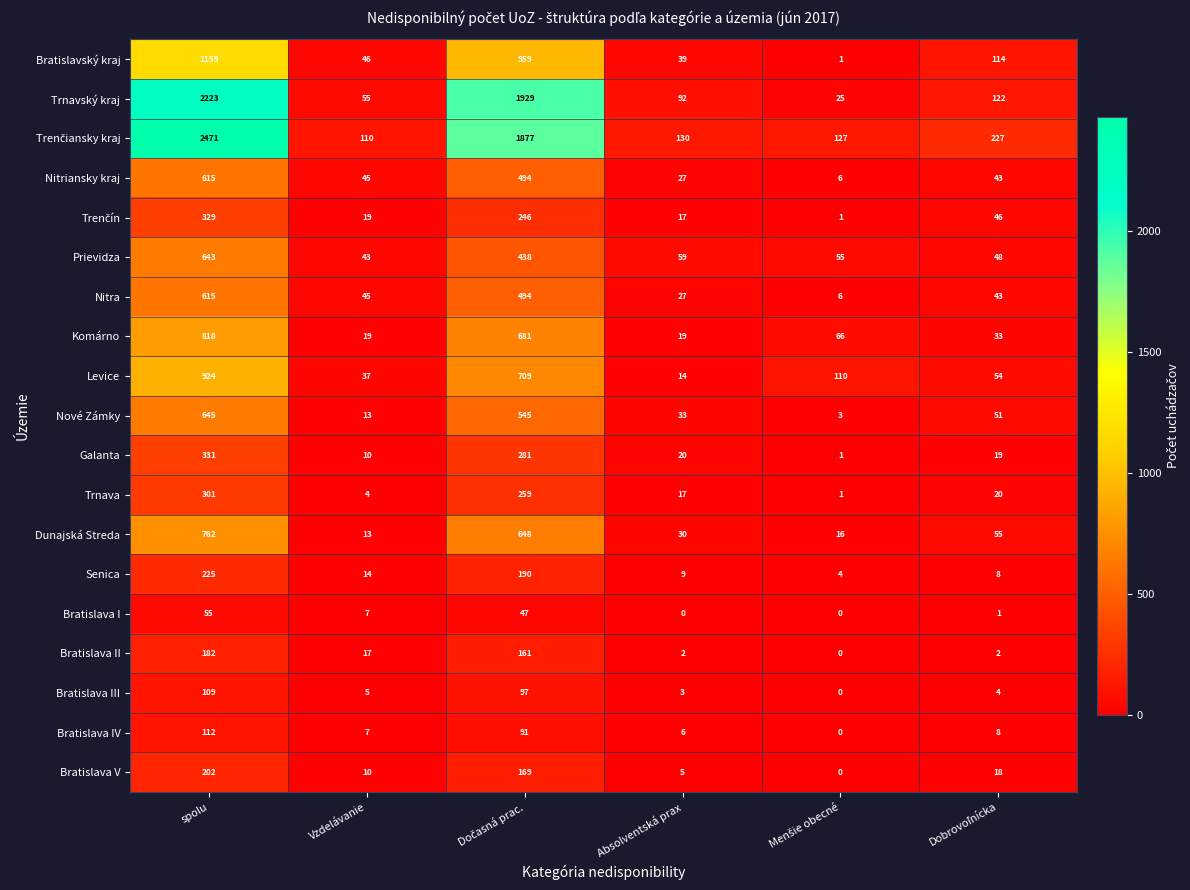

What is the average value of the Senica series?

75